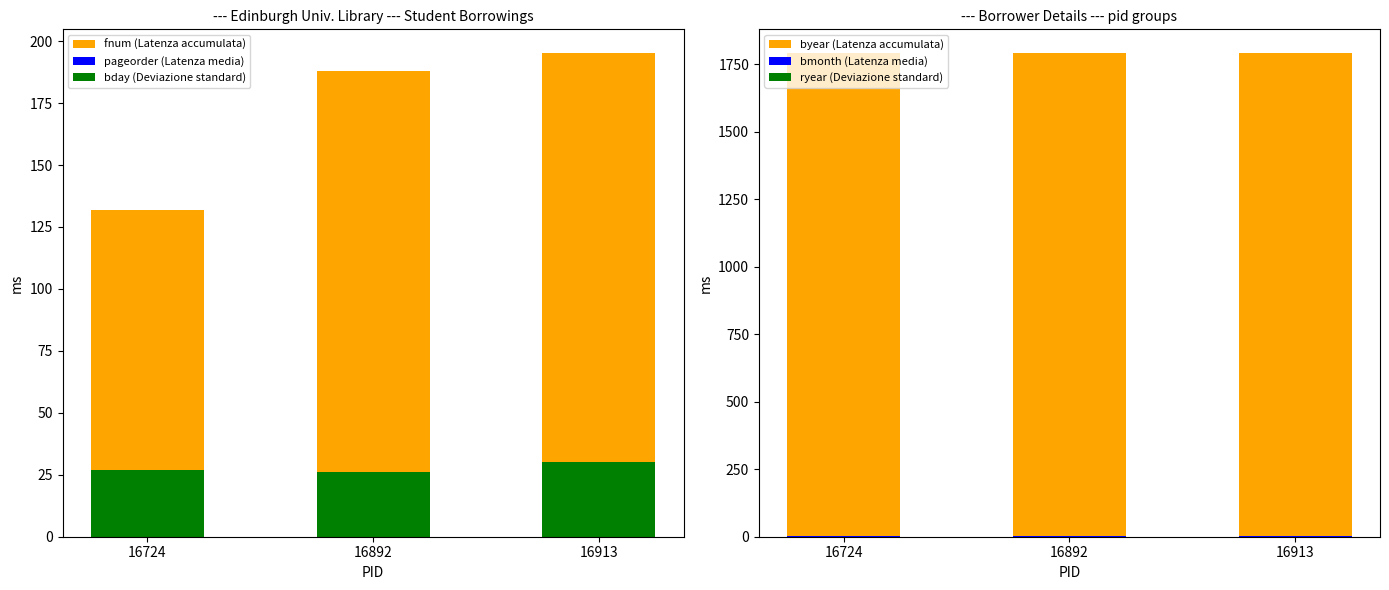

Between 16892 and 16913, which is larger?

16913